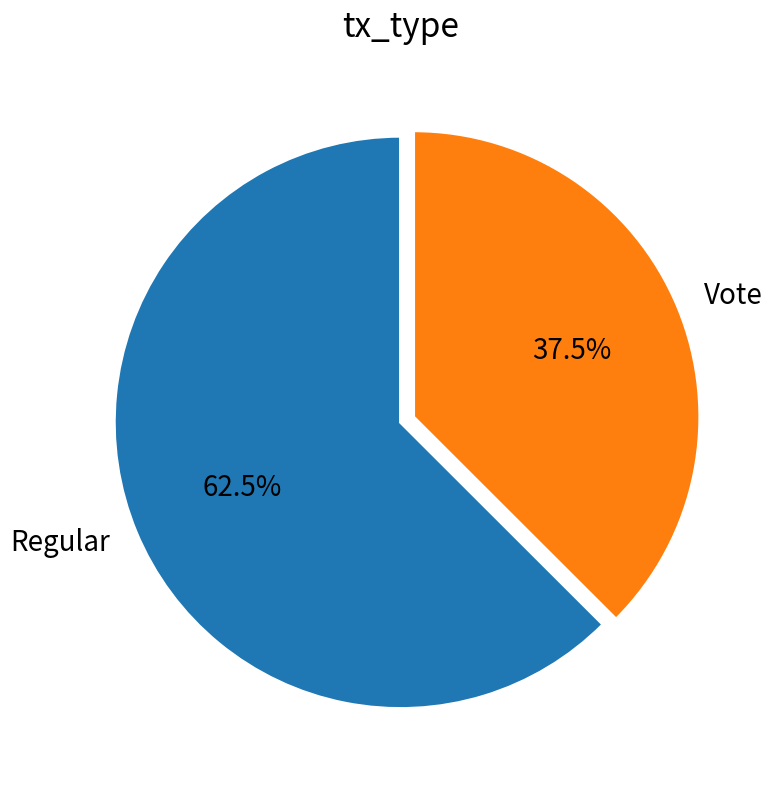

Is it true that Vote is 3% of the pie?

False